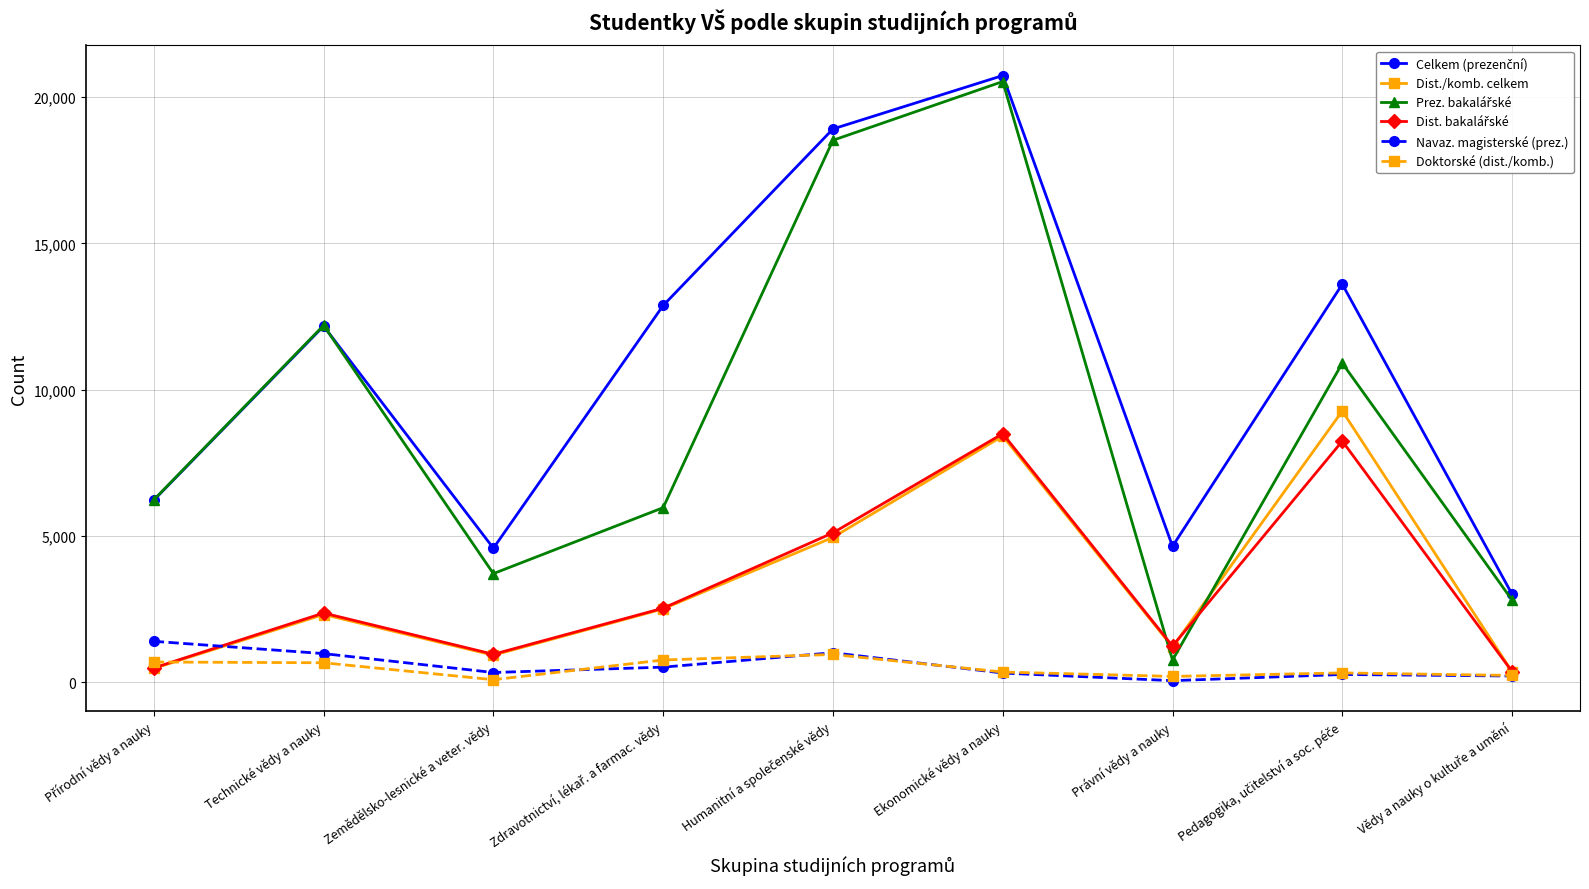

True or false: Doktorské (dist./komb.) has more than 0 interior local peaks.

True